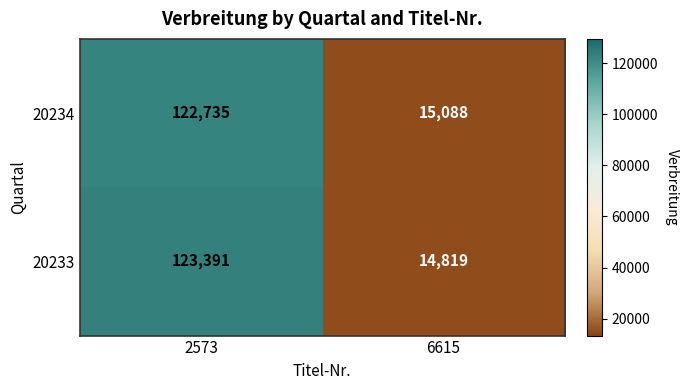

What is the maximum value shown in the chart?

123391